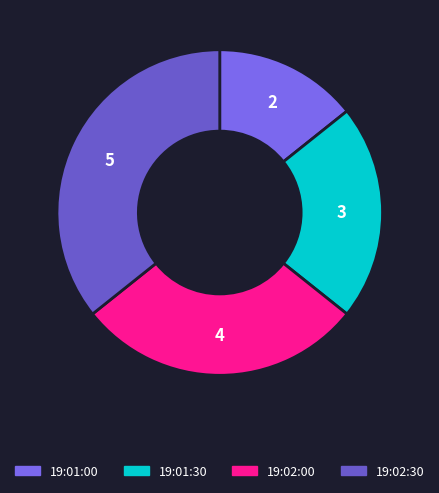

To the nearest percent, what is the combined percentage of 19:01:30 and 19:02:30?

57%